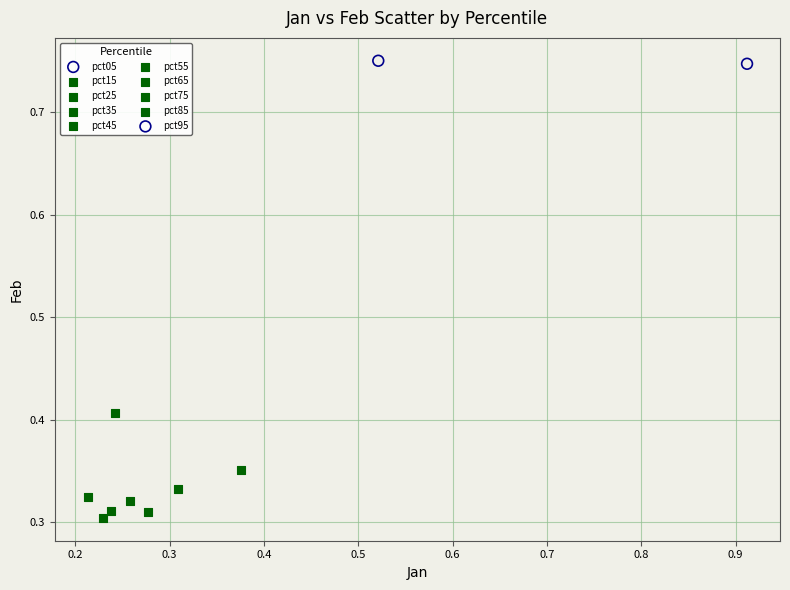

What are all the series names shown in the legend?

pct05, pct15, pct25, pct35, pct45, pct55, pct65, pct75, pct85, pct95